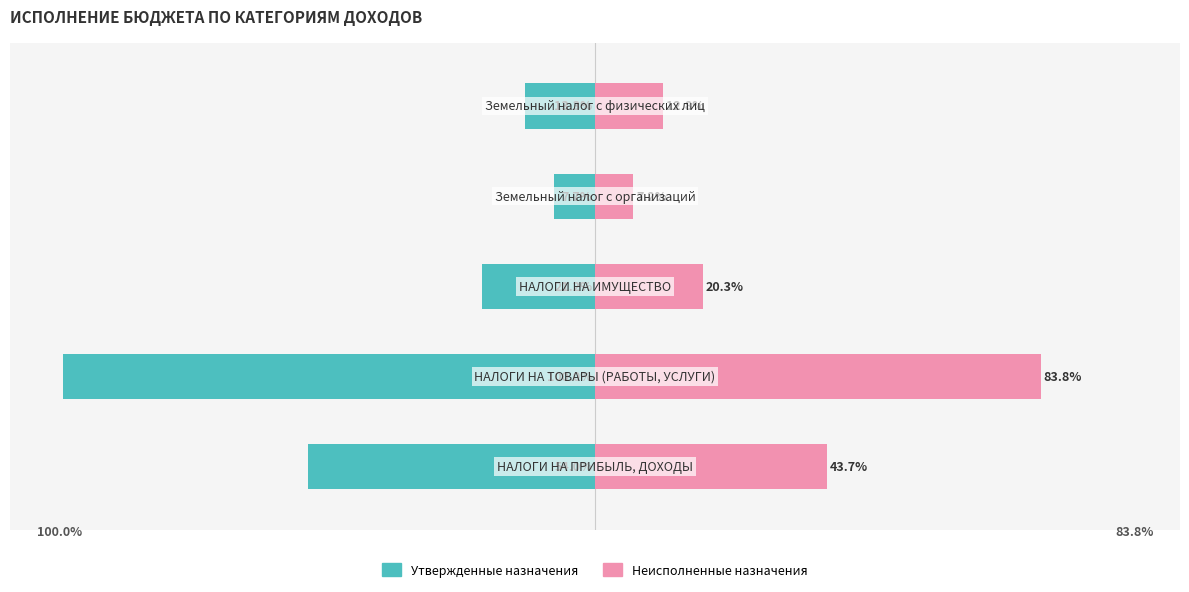

How many categories are shown in the chart?

5